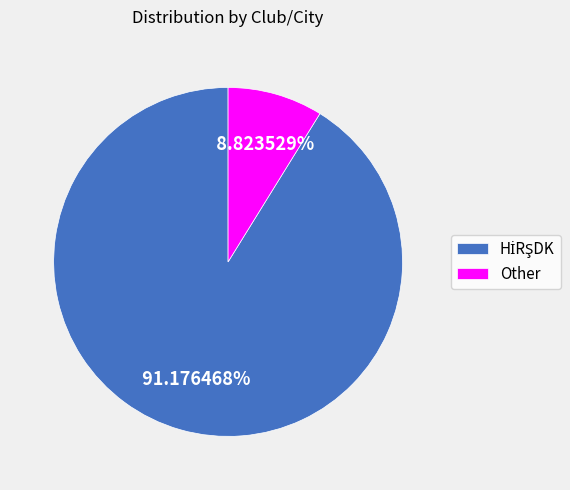

What percentage is the Other slice, to the nearest percent?

9%